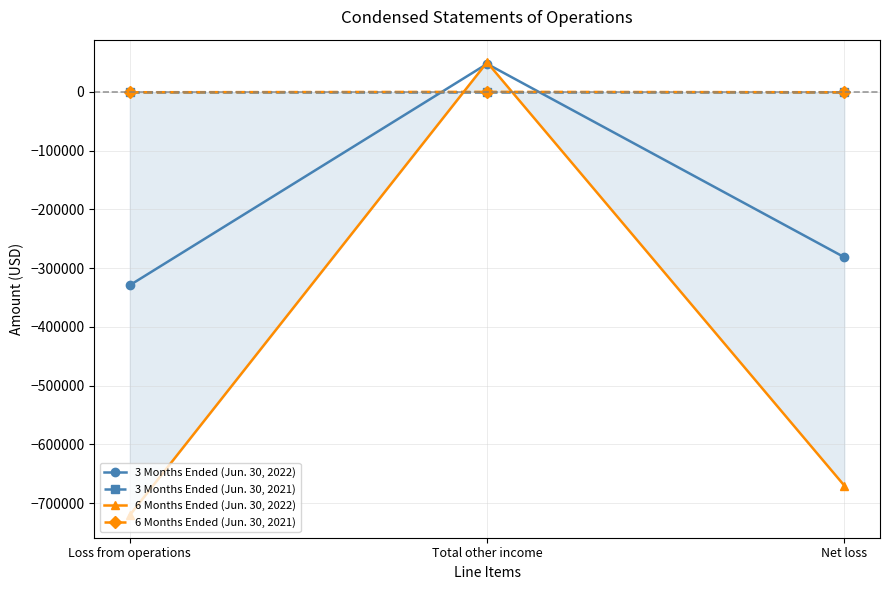

At Loss from operations, list the series in order from smallest to largest.

6 Months Ended (Jun. 30, 2022), 3 Months Ended (Jun. 30, 2022), 6 Months Ended (Jun. 30, 2021), 3 Months Ended (Jun. 30, 2021)